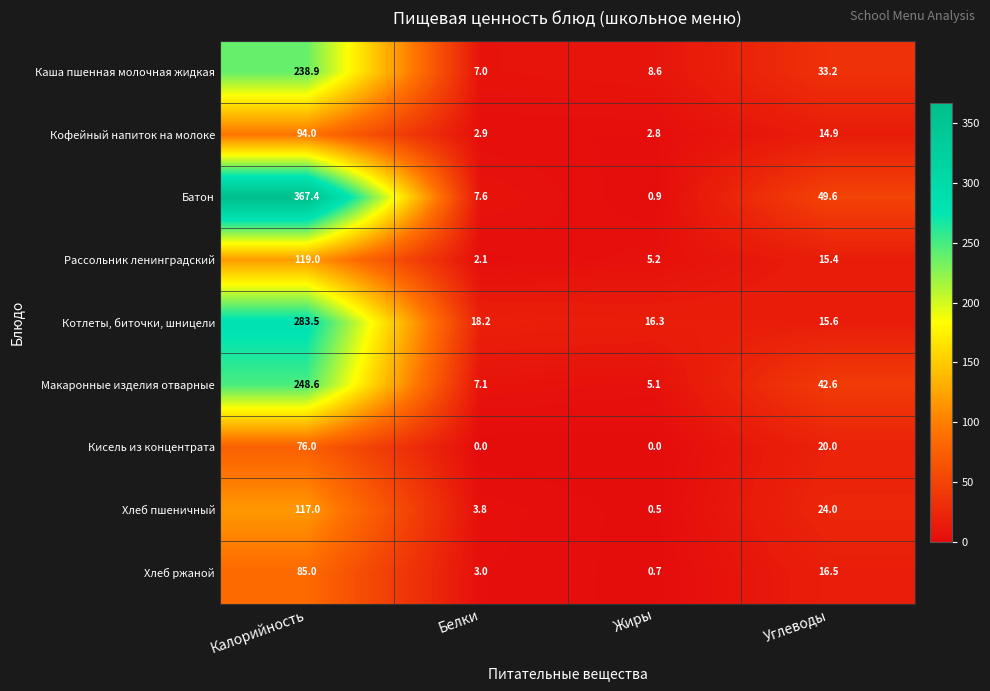

Rank the series by their maximum value, from highest to lowest.

Батон, Котлеты, биточки, шницели, Макаронные изделия отварные, Каша пшенная молочная жидкая, Рассольник ленинградский, Хлеб пшеничный, Кофейный напиток на молоке, Хлеб ржаной, Кисель из концентрата